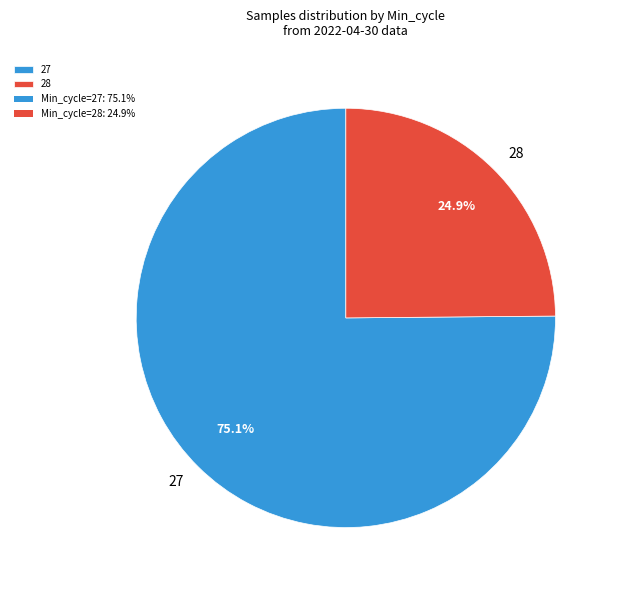

What percentage is the 27 slice, to the nearest percent?

75%